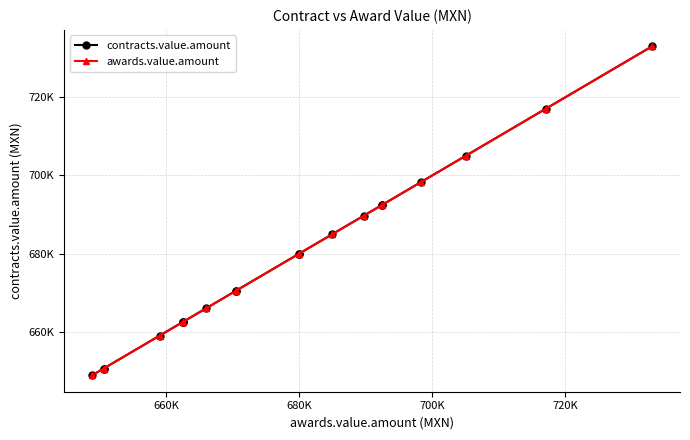

True or false: contracts.value.amount has more than 2 interior local peaks.

False